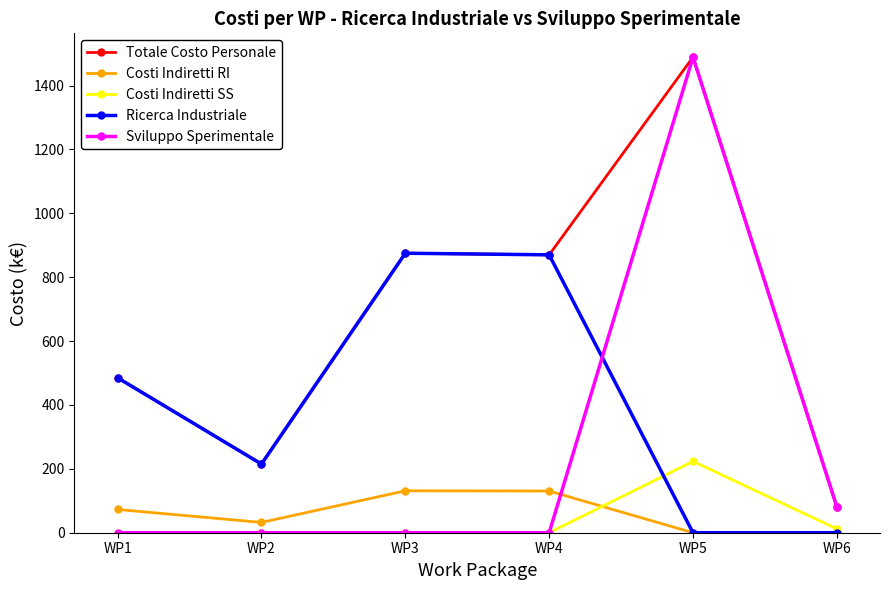

At which category is the sum across all series the highest?

WP5